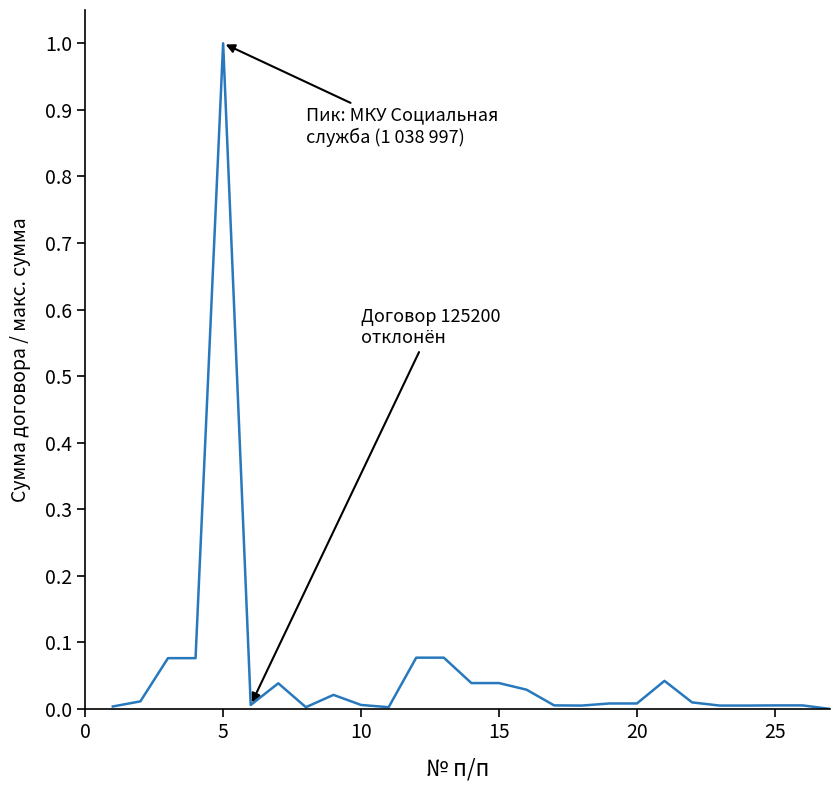

What is the difference between the maximum and minimum values?

1.0